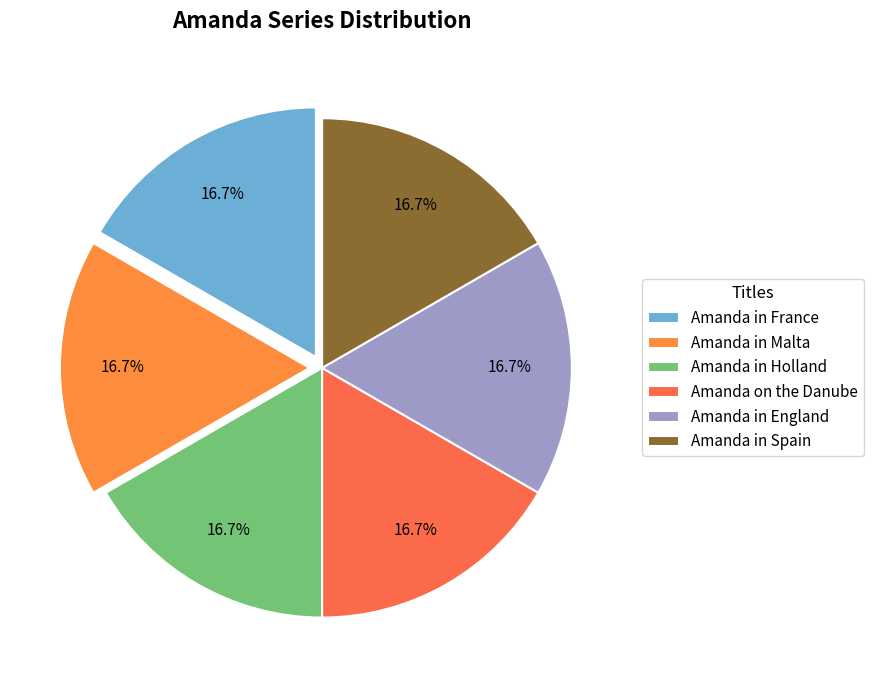

To the nearest percent, what is the combined percentage of Amanda in France and Amanda in Spain?

33%